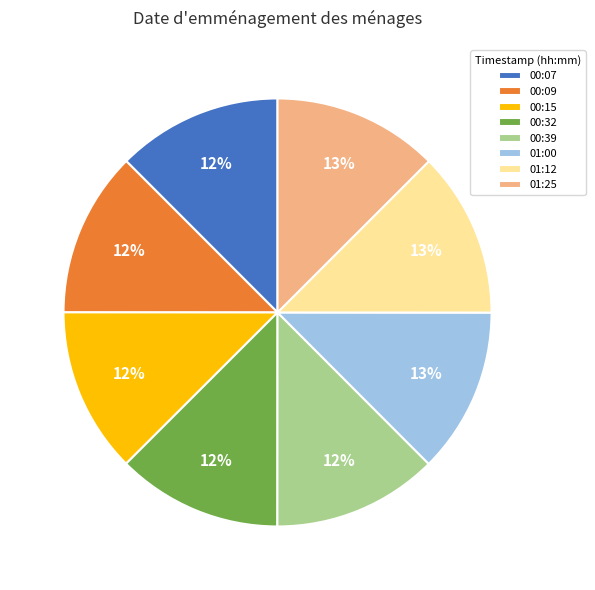

To the nearest percent, what is the combined percentage of 01:12 and 00:09?

25%